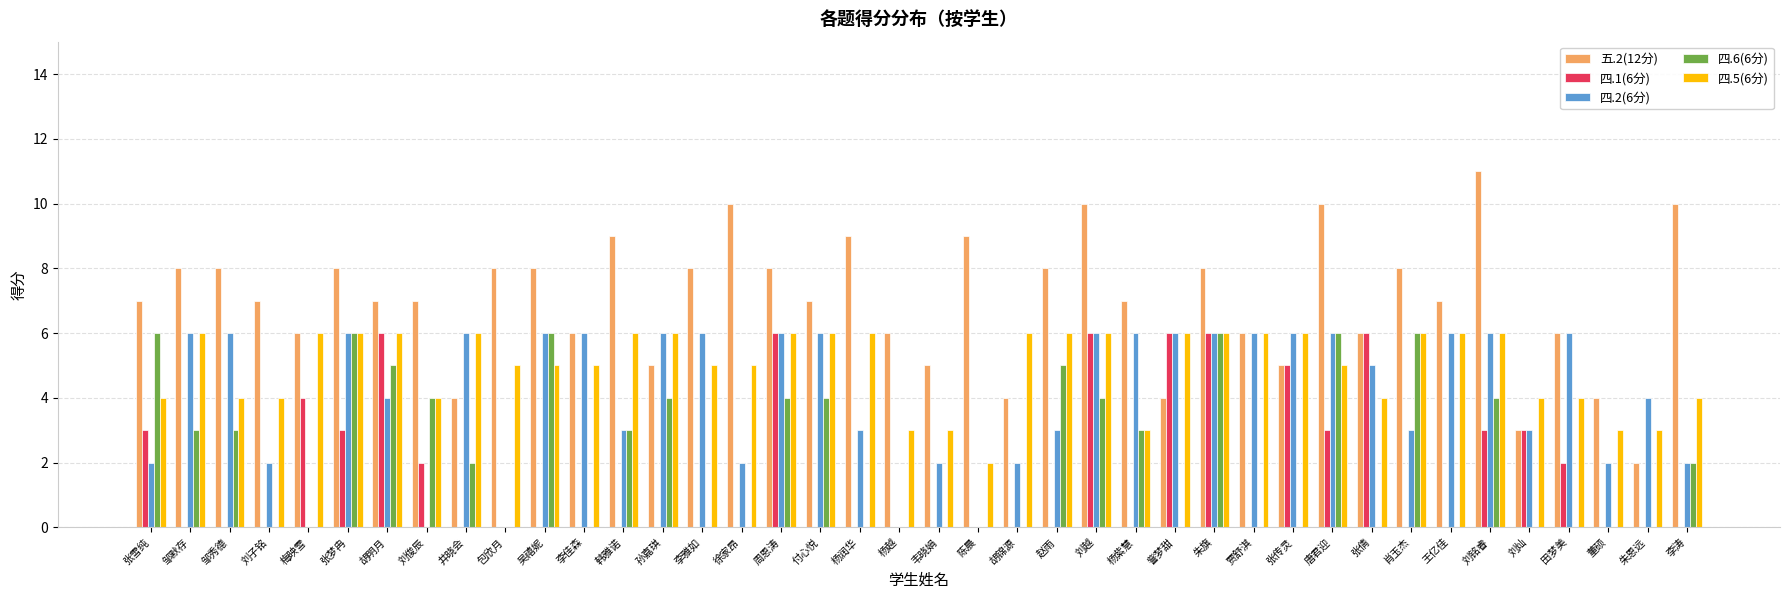

Which series has the largest total across all categories?

五.2(12分)